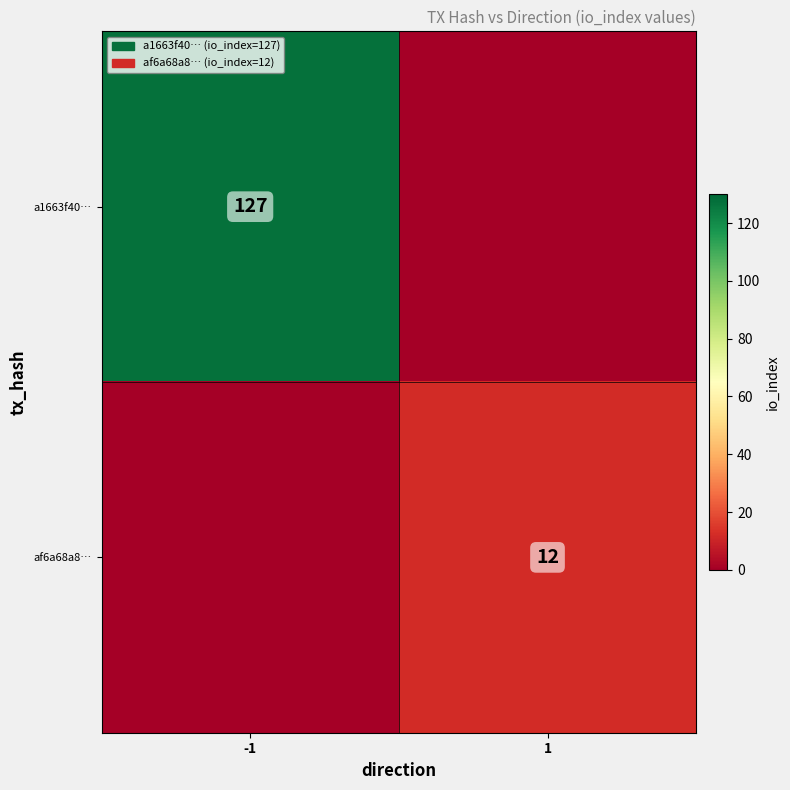

True or false: af6a68a8… has a value of 20 at 1.

False